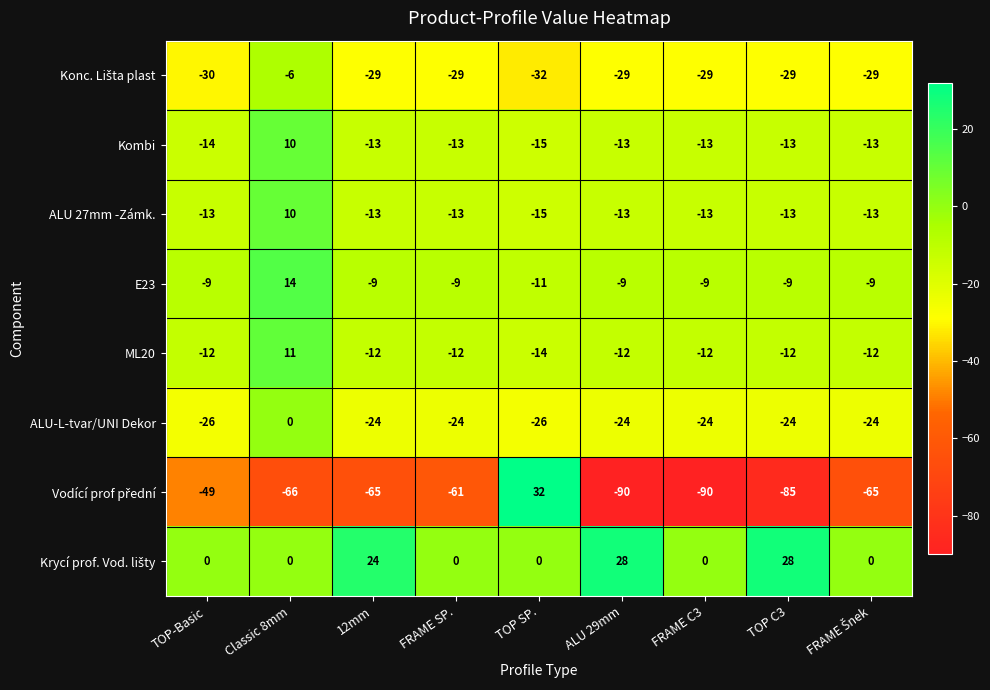

Where is ALU-L-tvar/UNI Dekor nearest to the value -13?

12mm